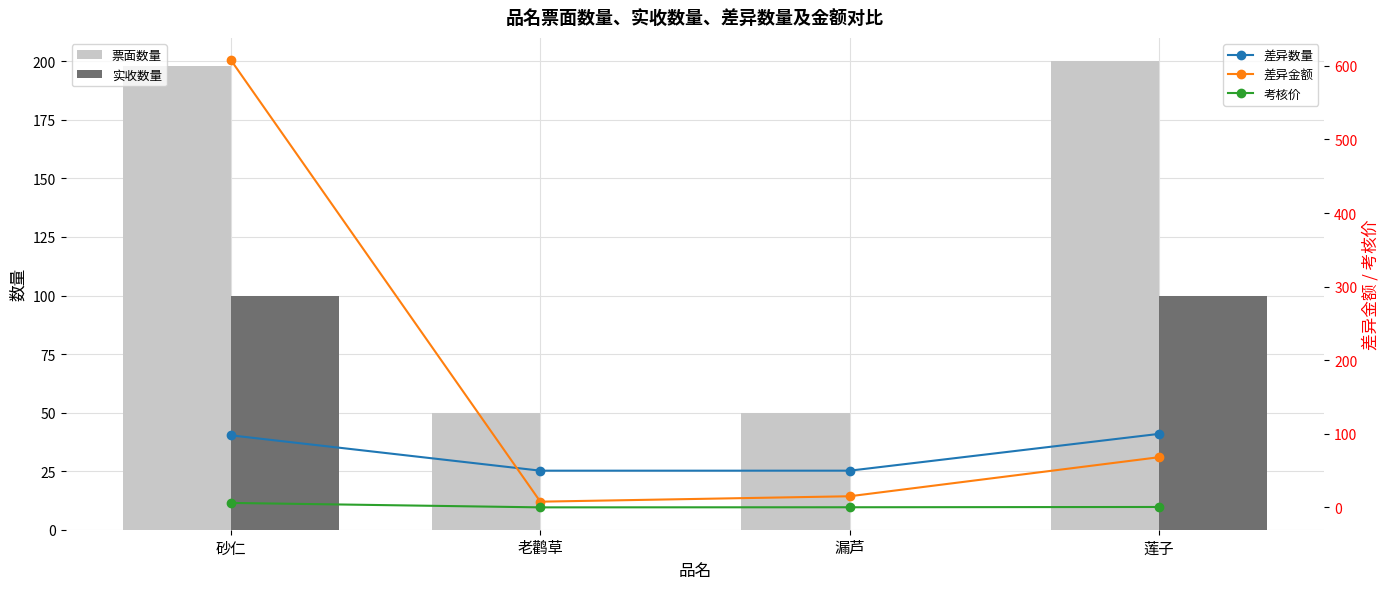

Which series changed the most between 砂仁 and 漏芦?

差异金额